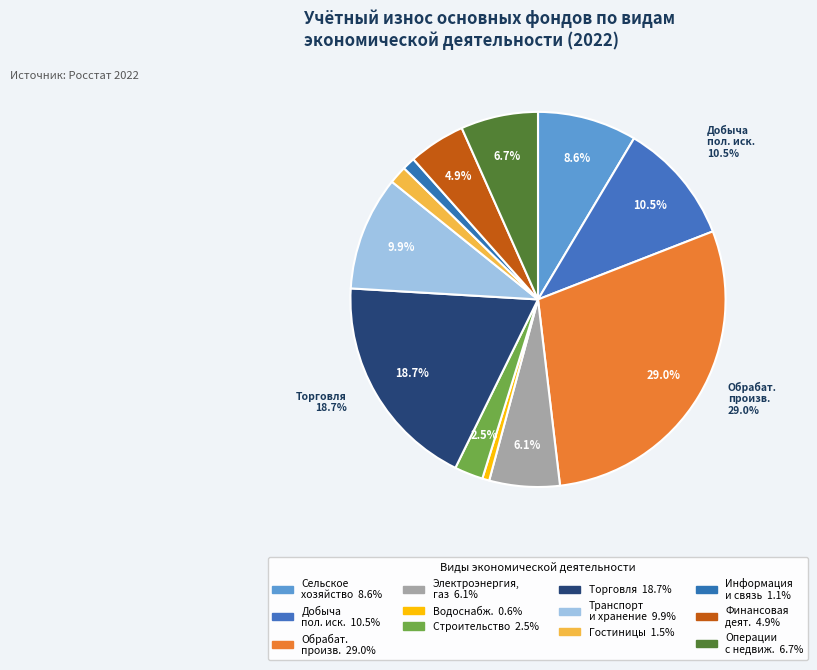

Which slice is the largest?

ОБРАБАТЫВАЮЩИЕ ПРОИЗВОДСТВА